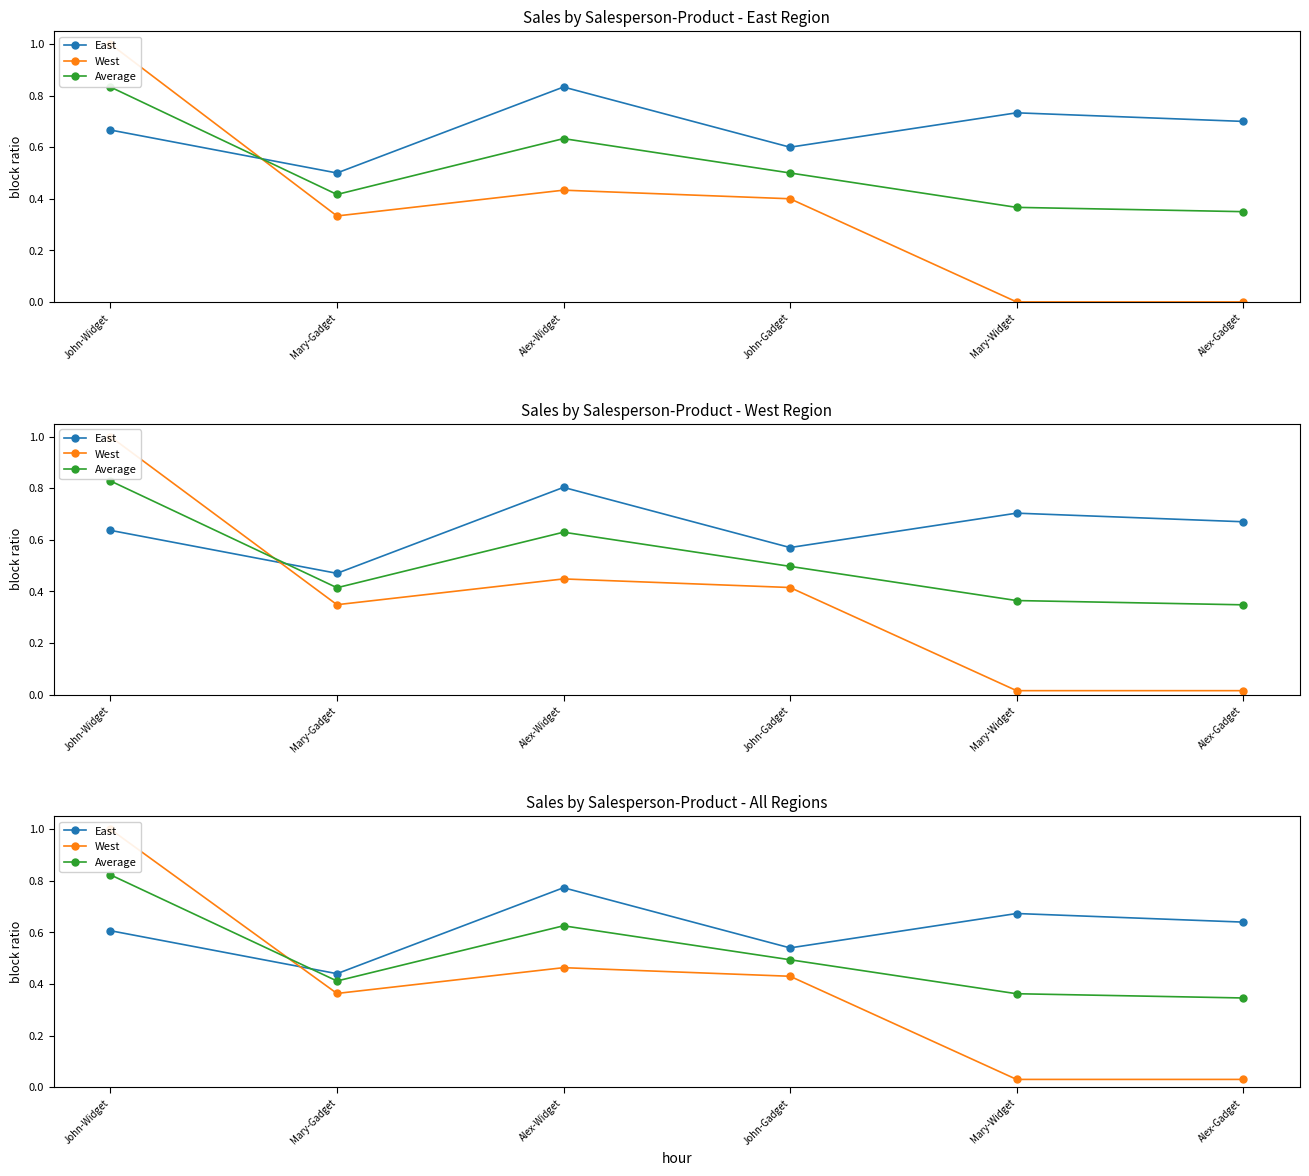

How many series are shown in this chart?

3